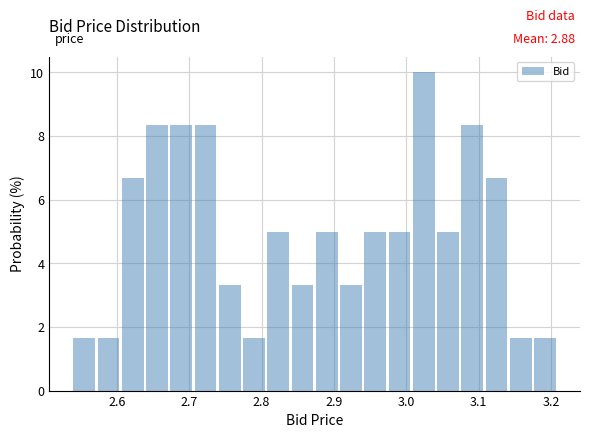

Read against the x-axis, roughly where is the centre of the tallest bar?

3.02